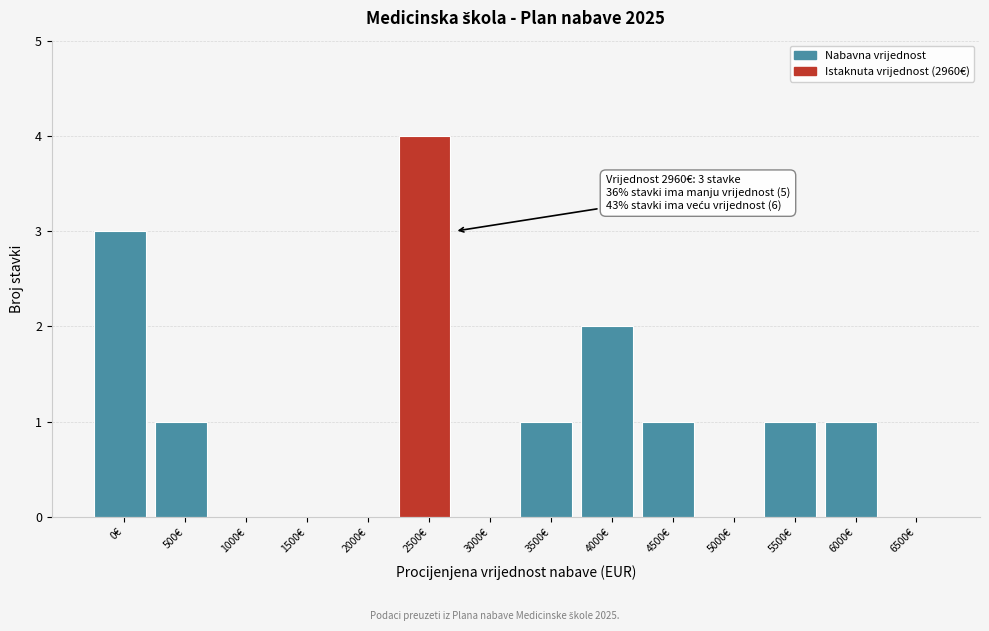

Reading left to right, what are all the values shown in this chart?

0€=3	500€=1	1000€=0	1500€=0	2000€=0	2500€=4	3000€=0	3500€=1	4000€=2	4500€=1	5000€=0	5500€=1	6000€=1	6500€=0